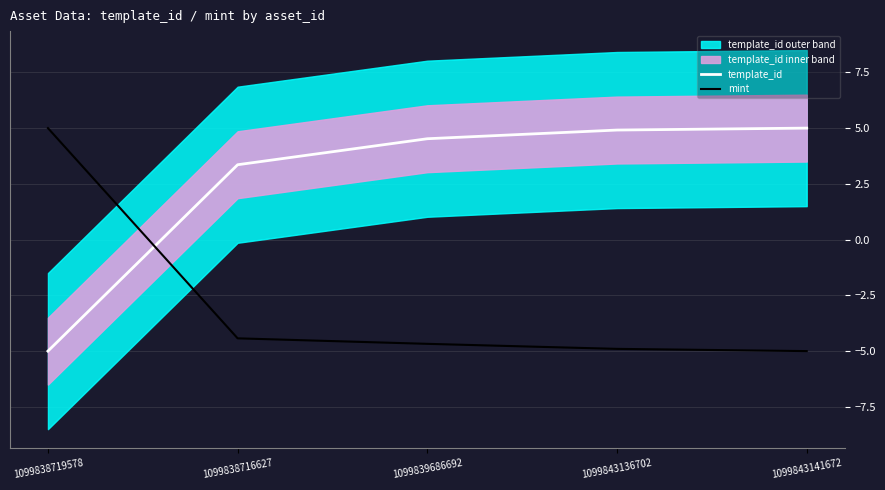

Which series has the largest range (max minus min)?

template_id